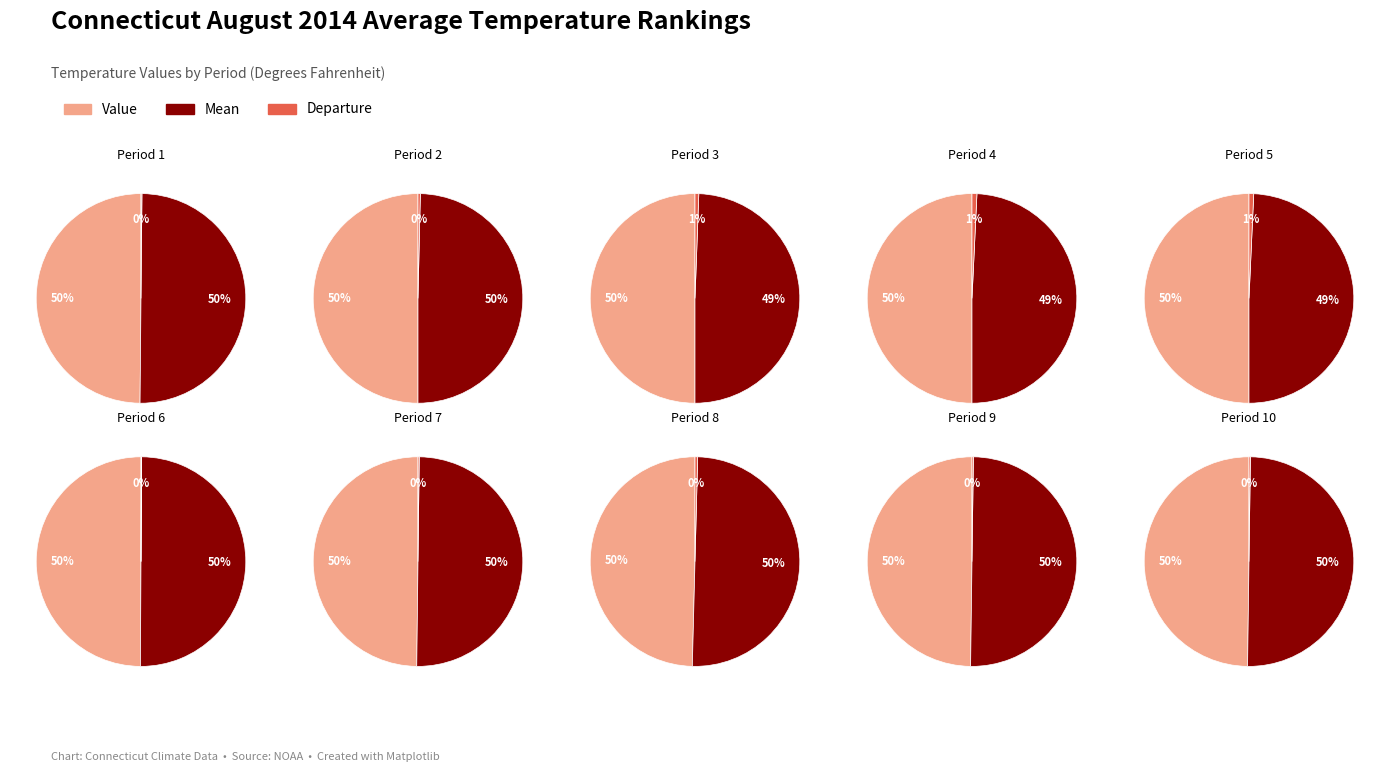

Do 0 and 9 together represent more than half of the pie?

No